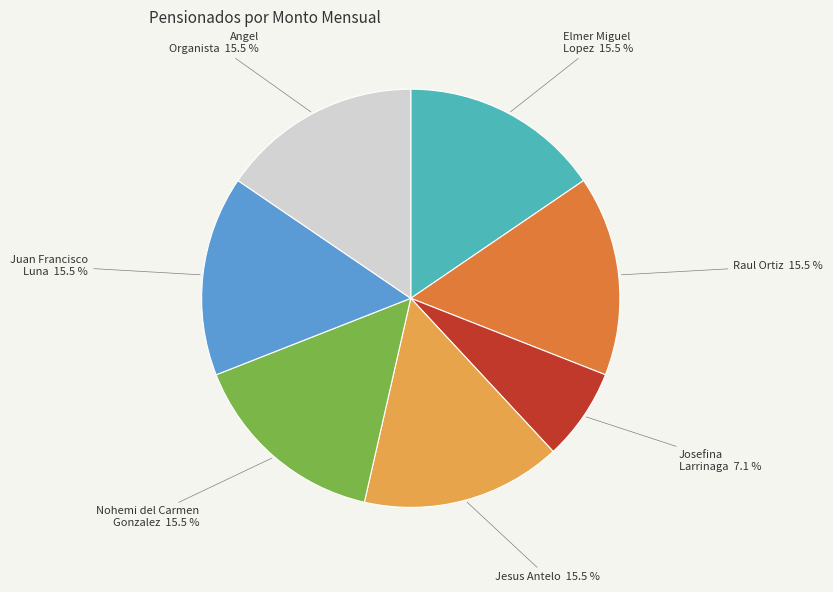

How many segments does this pie chart have?

7